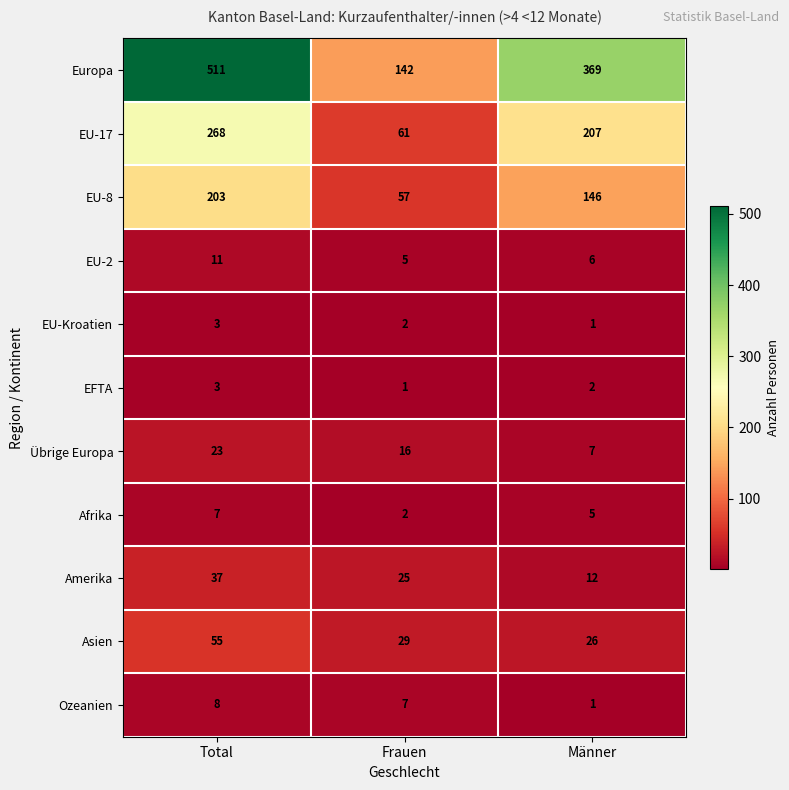

Which category has the highest value in the Afrika series?

Total